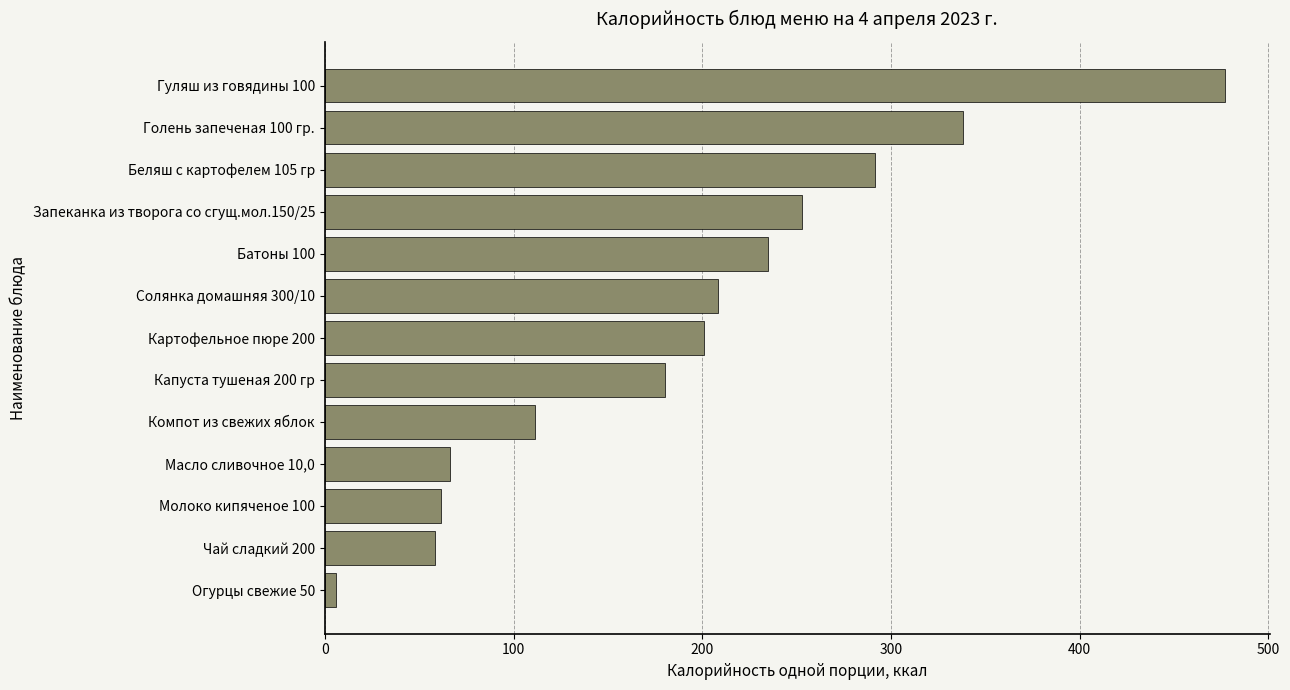

Reading top to bottom, what are all the values shown in this chart?

476.8	338.0	291.4	253.1	235.0	208.5	201.1	180.1	111.2	66.1	61.5	58.3	5.8